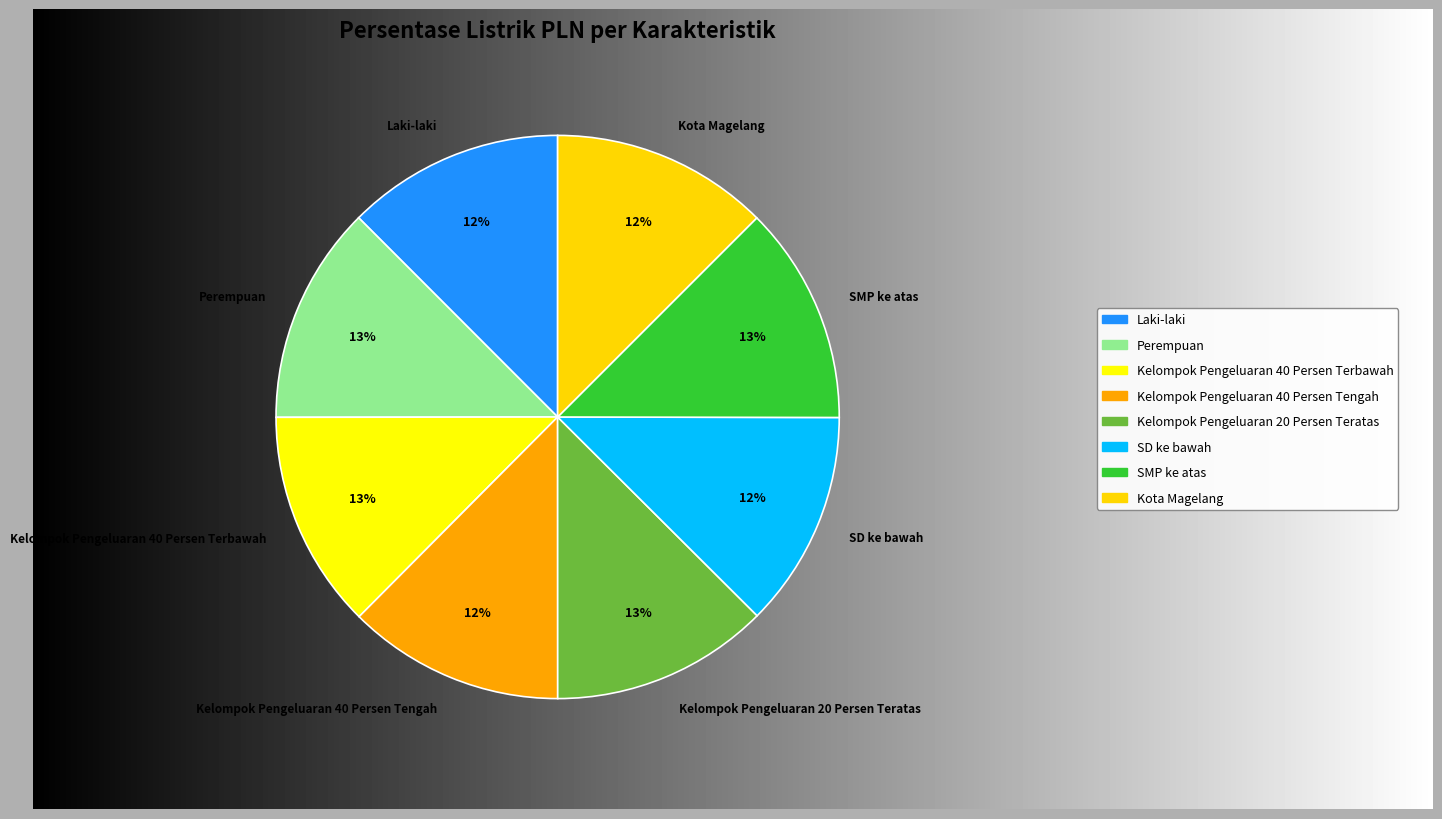

Approximately how many times larger is the value at Kelompok Pengeluaran 40 Persen Tengah compared to SD ke bawah?

1.0